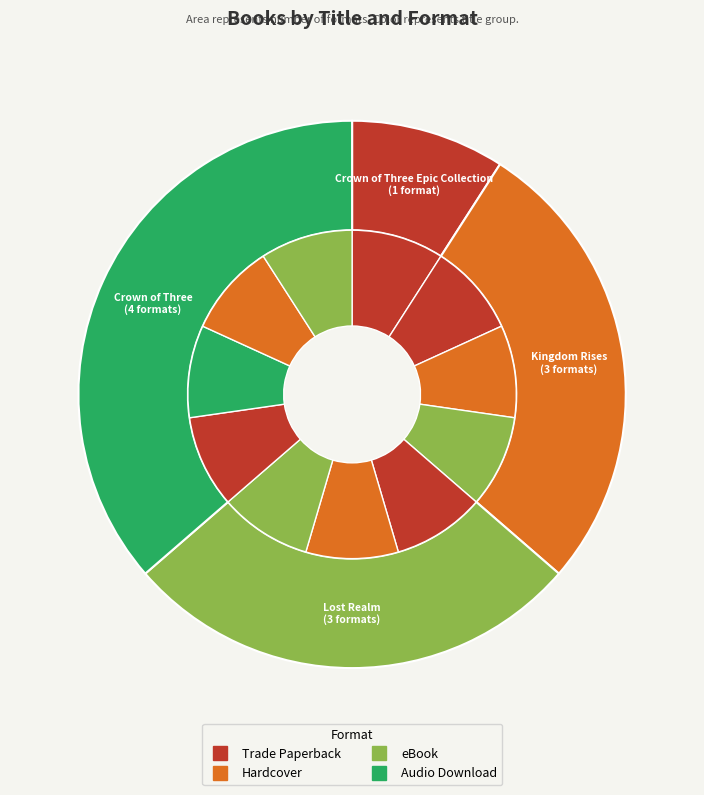

Is Crown of Three Epic Collection the majority of the pie?

No